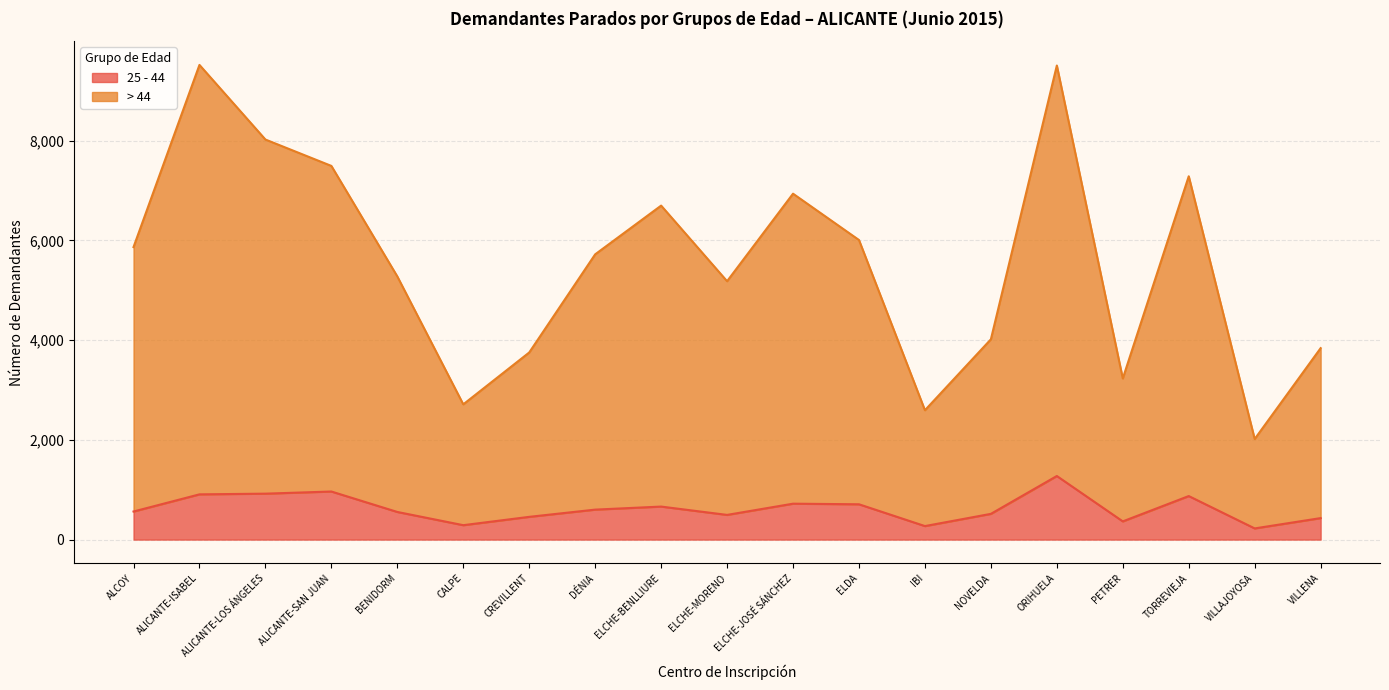

The value of 25 - 44 at VILLAJOYOSA is 224. True or false?

True